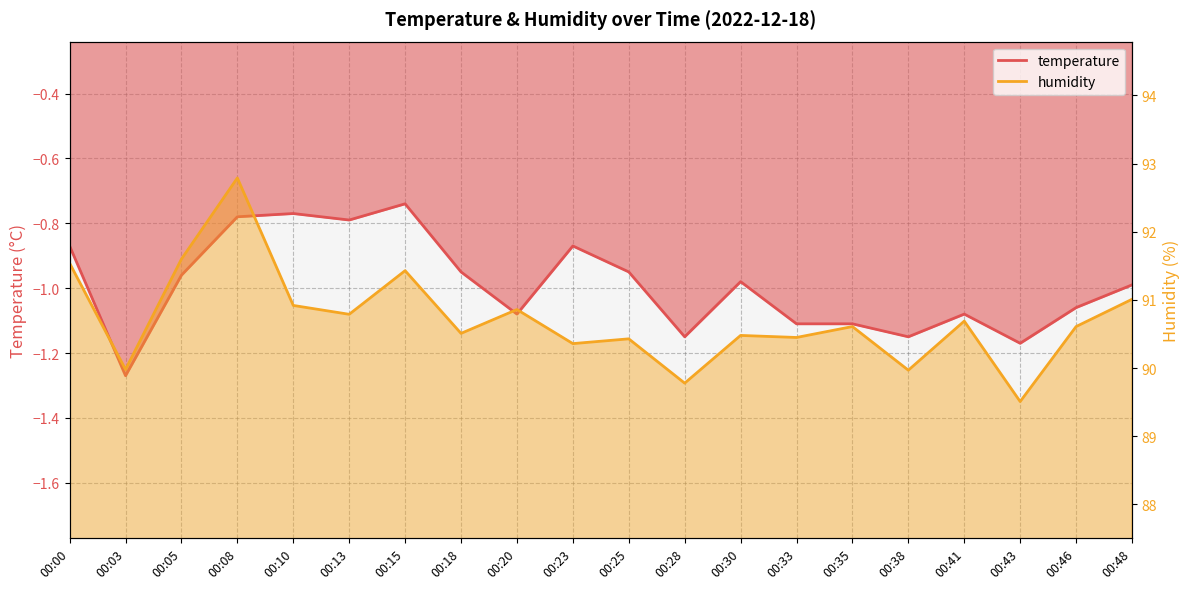

Is it true that temperature equals -0.4 at 00:35?

False